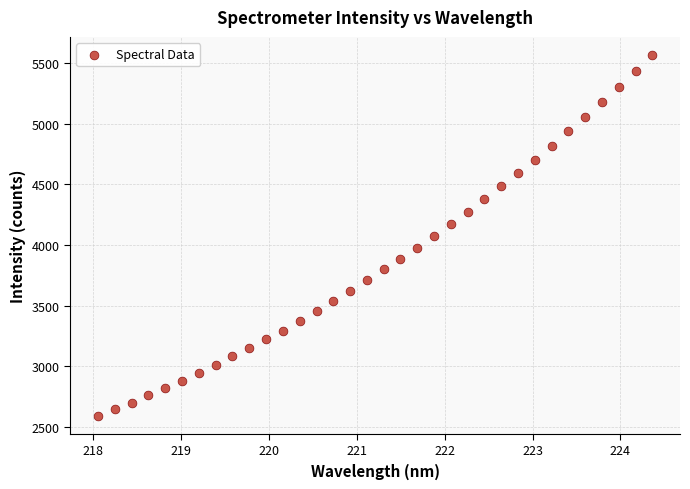

What is the range of Y values (max minus min)?

2973.9